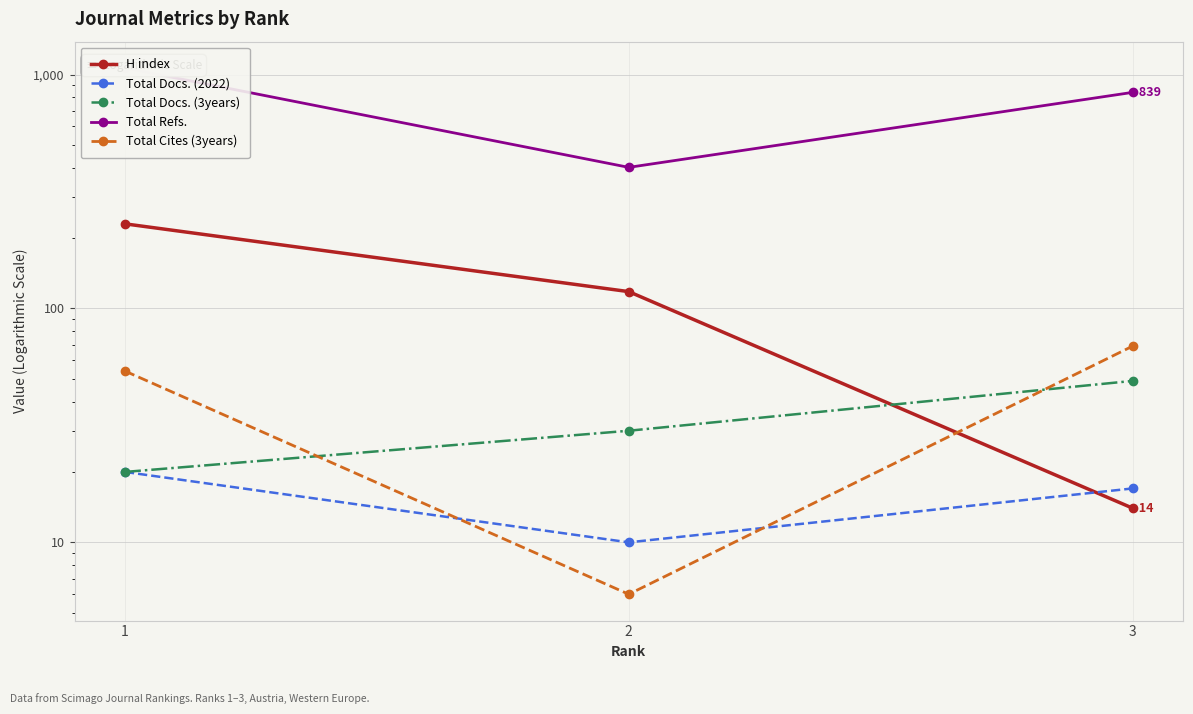

What is the value of the H index point at the 3rd from the left?

14